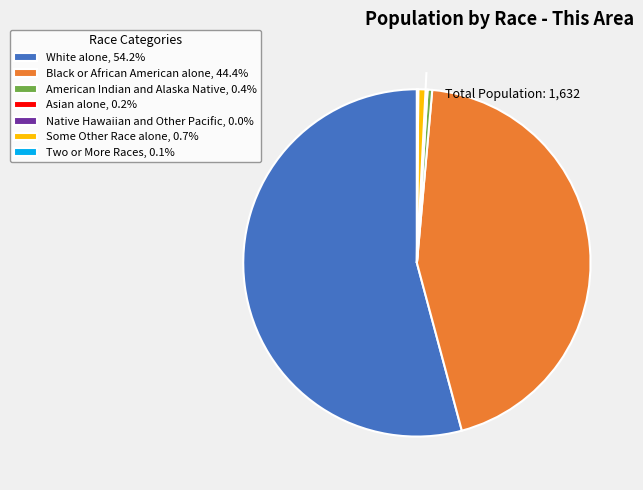

What is the largest slice in the pie chart?

White alone